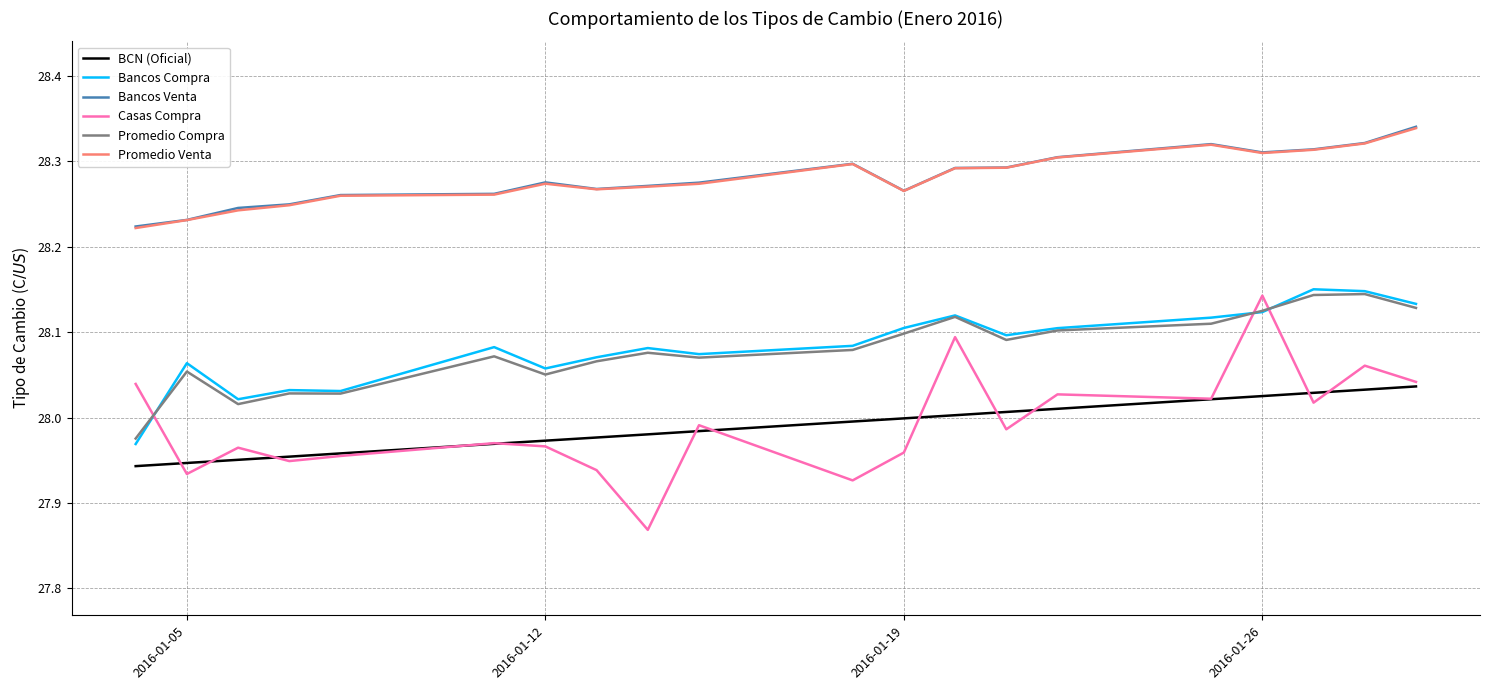

Which series has the widest spread of values?

Casas Compra